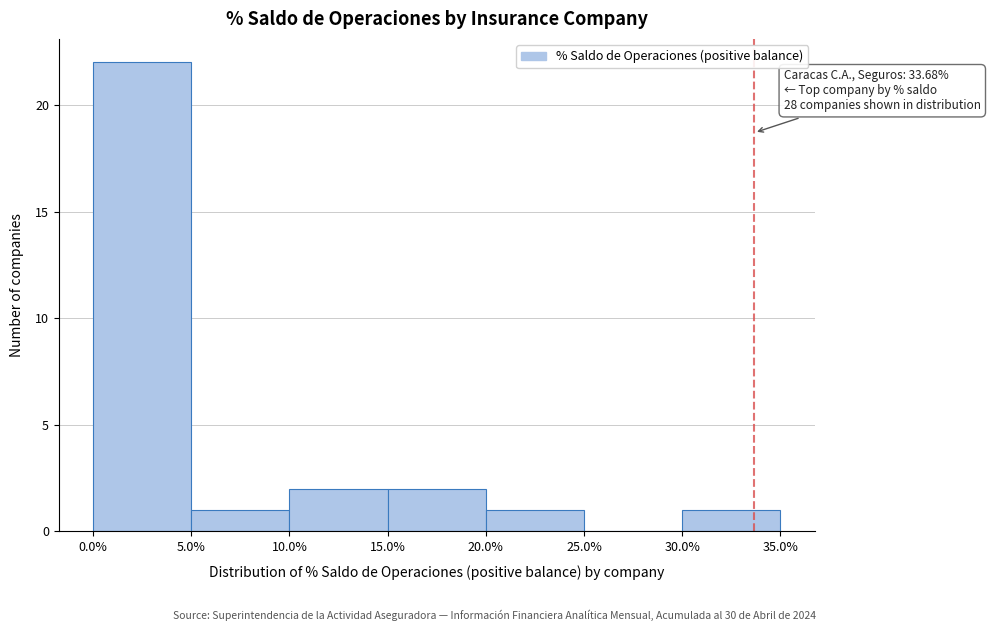

Which range on the x-axis has the tallest bar?

0.0% to 5.0%